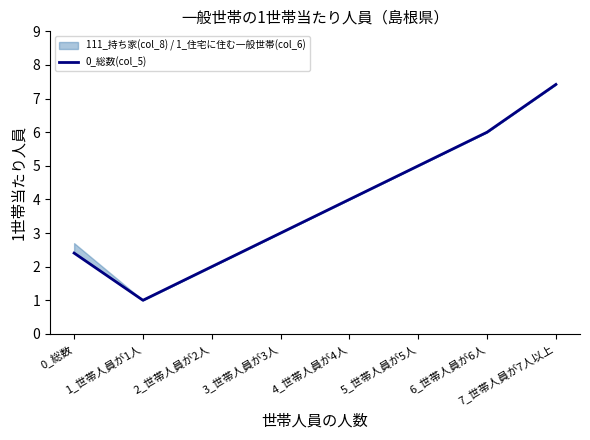

What is the sum of the values at 5_世帯人員が5人 and 1_世帯人員が1人?

6.0